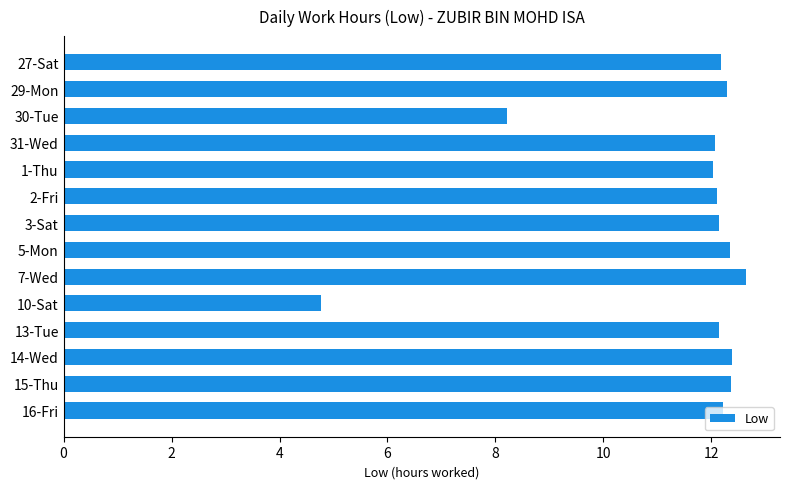

What is the difference between the maximum and minimum values?

7.9